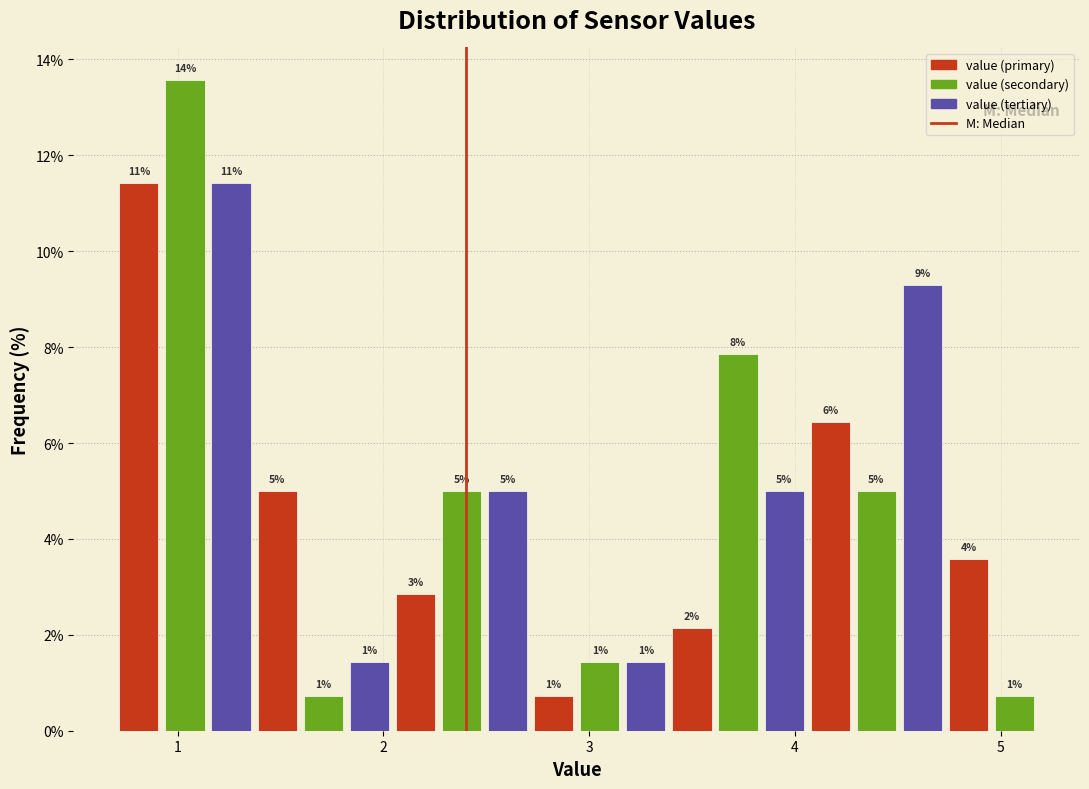

Read against the x-axis, roughly where is the centre of the tallest bar?

1.0